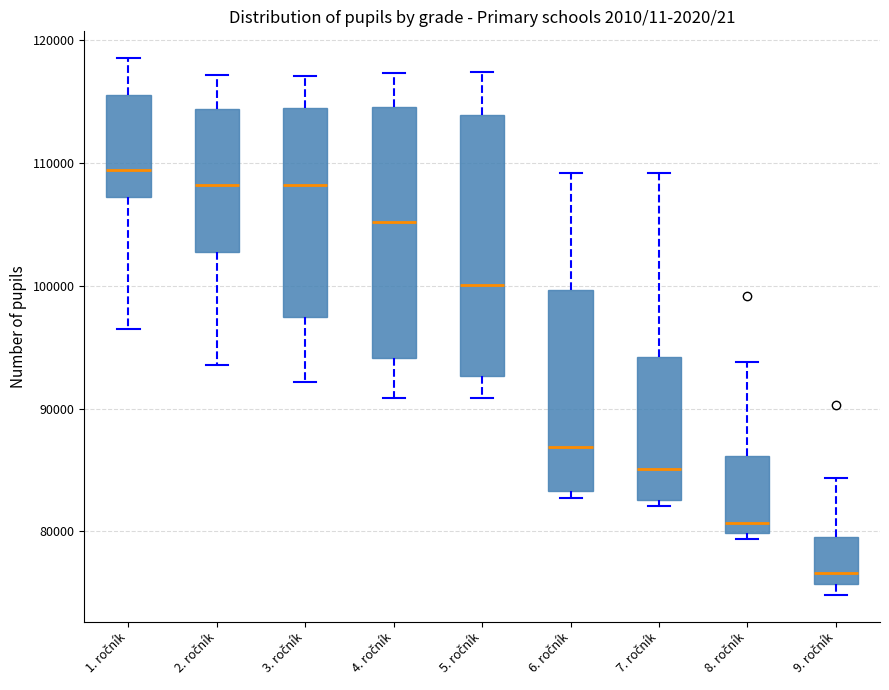

Which box has the lowest median line?

9. ročník